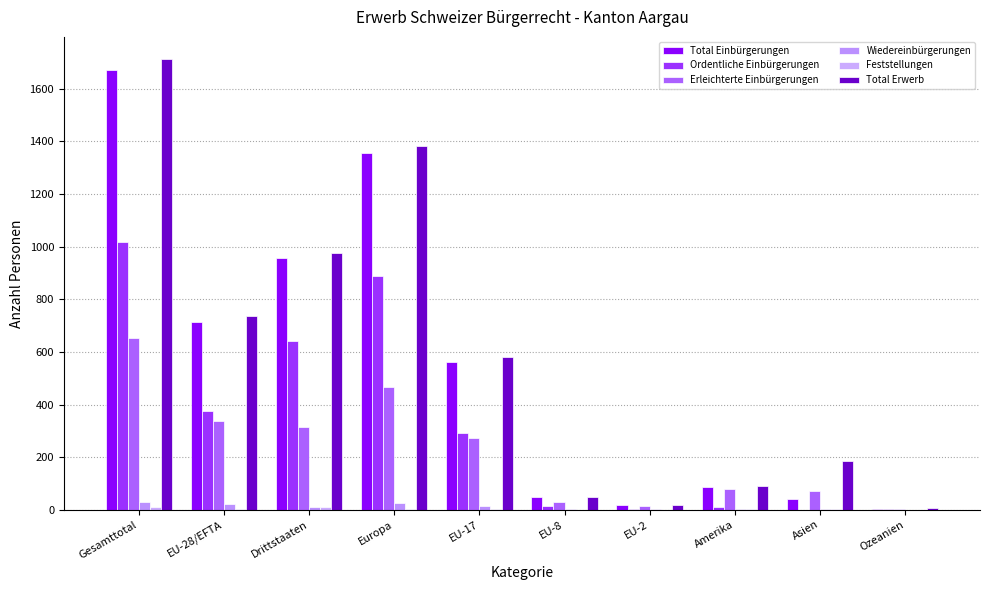

How many groups of bars are there?

10